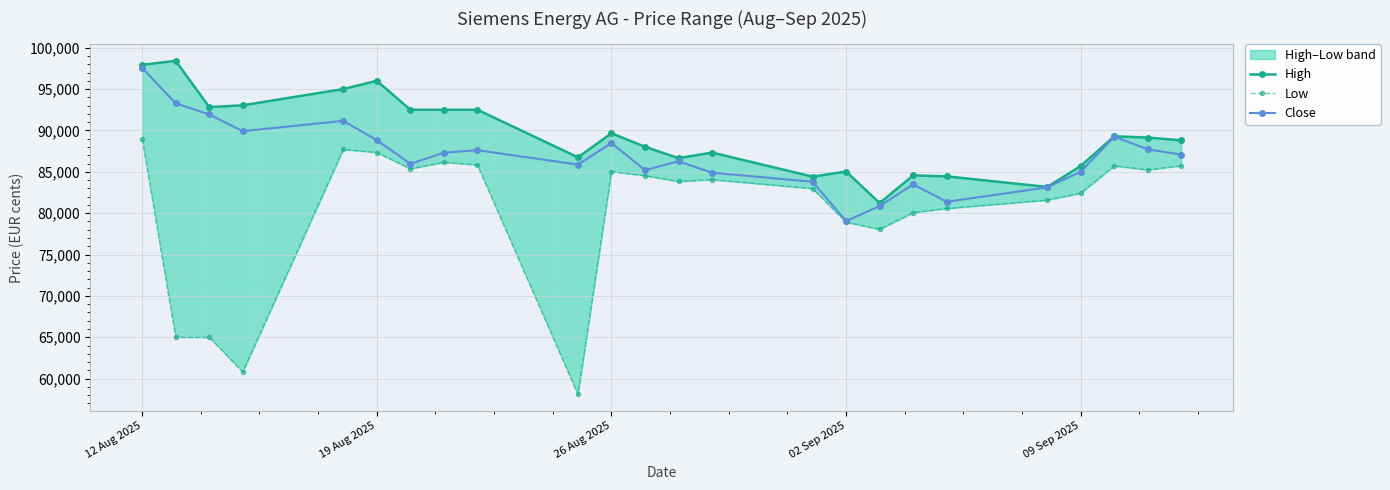

In Close, how many points are higher than both neighbors (excluding endpoints)?

6